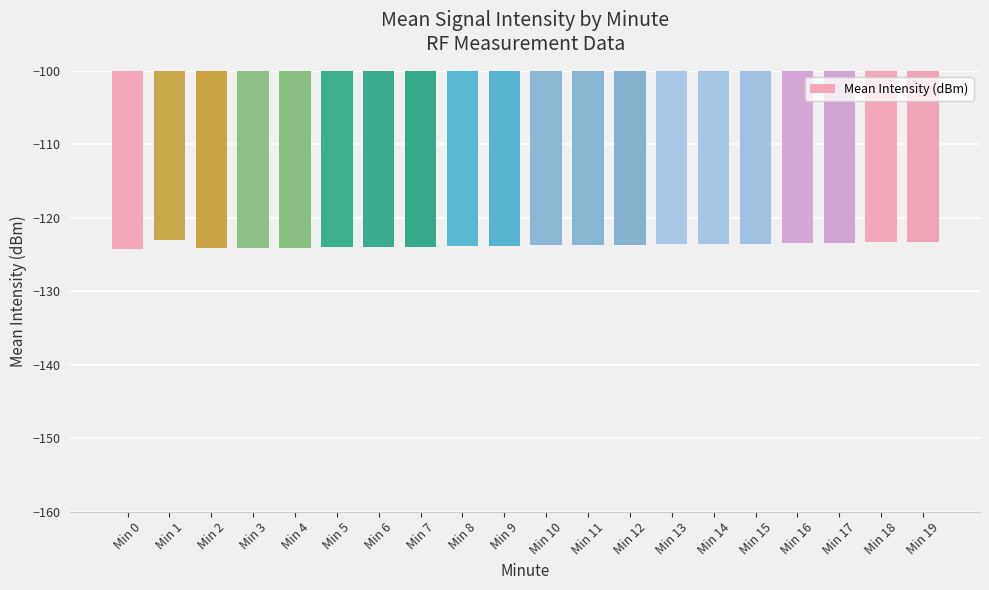

What is the value of the 1st bar from the left?

-124.2